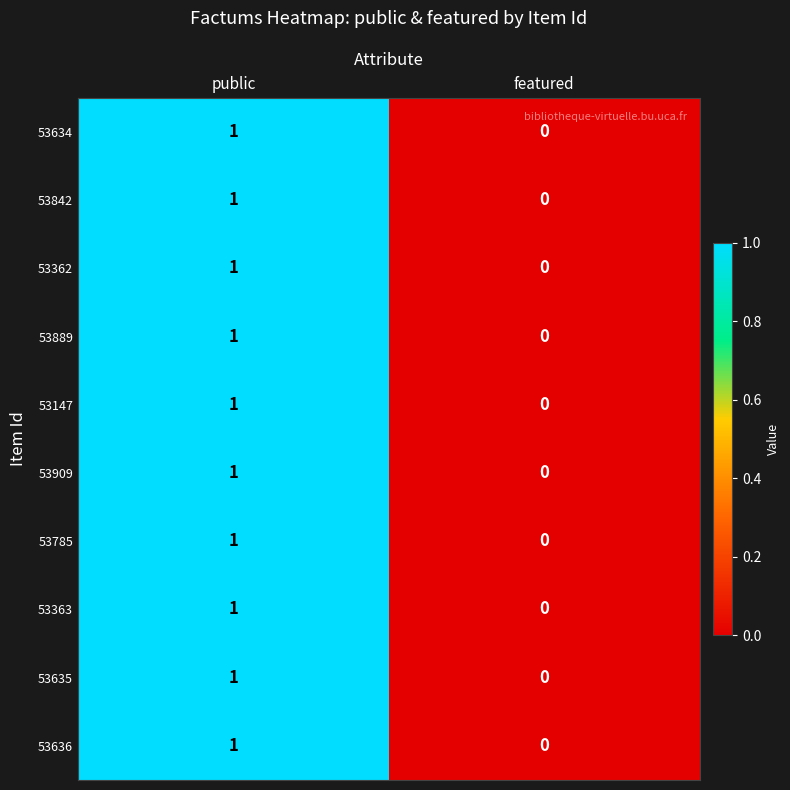

Which label corresponds to the smallest value in the chart?

featured